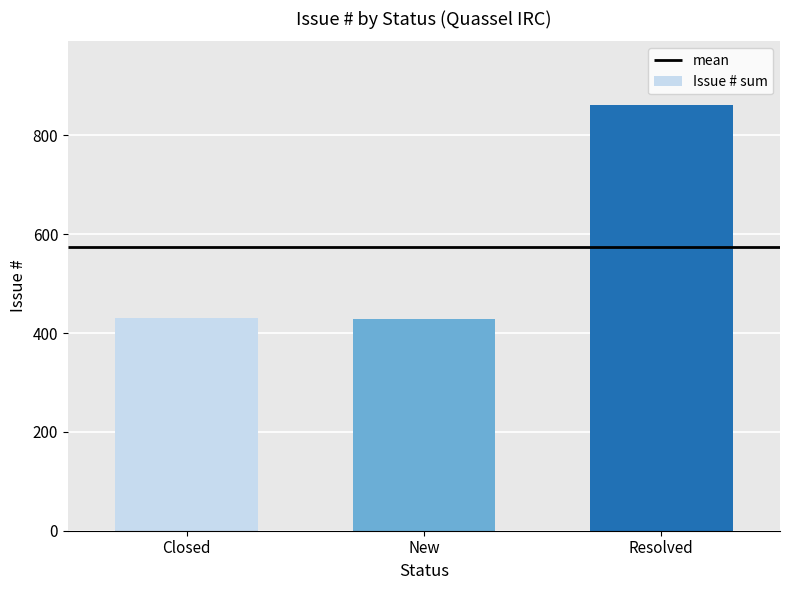

What is the difference between the maximum and minimum values?

432